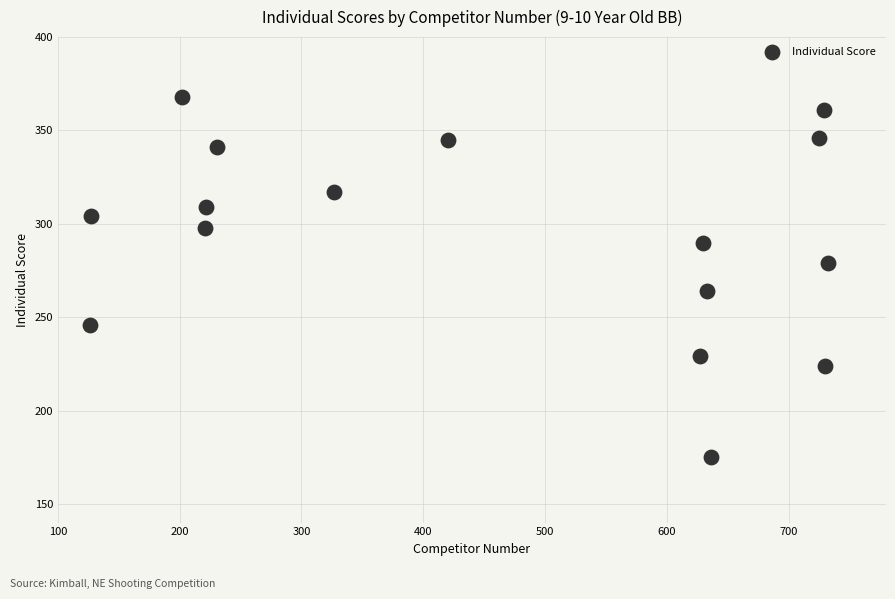

What is the range of X values (max minus min)?

606